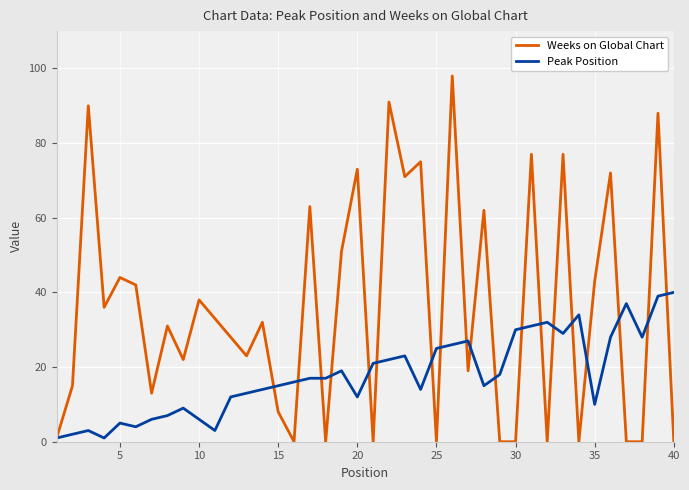

Which series has the widest spread of values?

Weeks on Global Chart